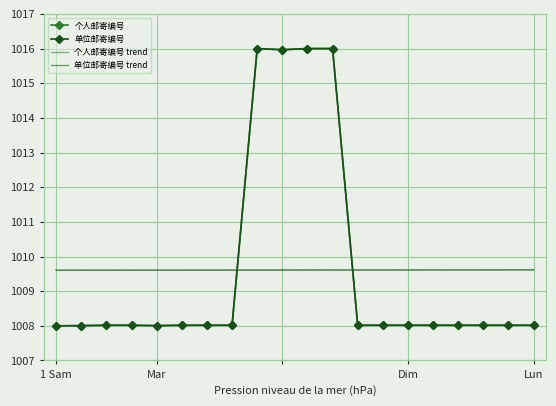

After their last crossing, which series has the higher values: 单位邮寄编号 or 单位邮寄编号 trend?

单位邮寄编号 trend